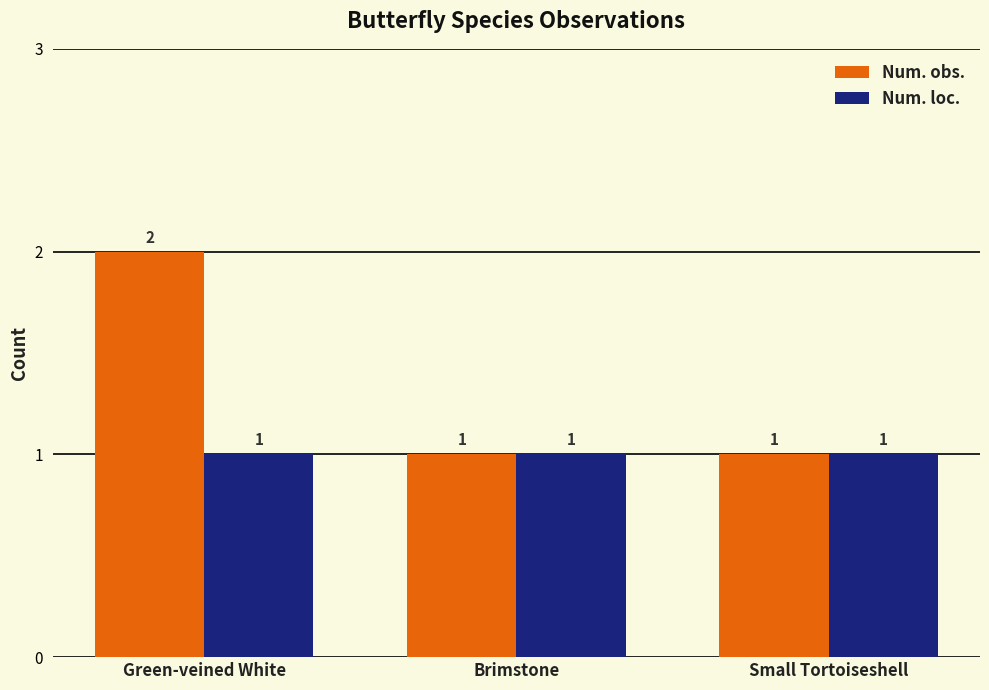

Is it true that Num. obs. equals 1 at Small Tortoiseshell?

True